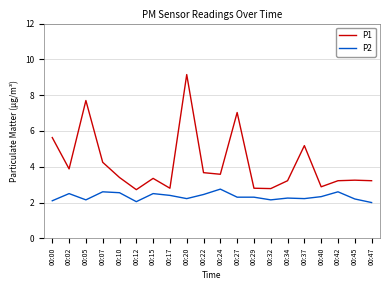

The value of P2 at 00:34 is 2.2. True or false?

True